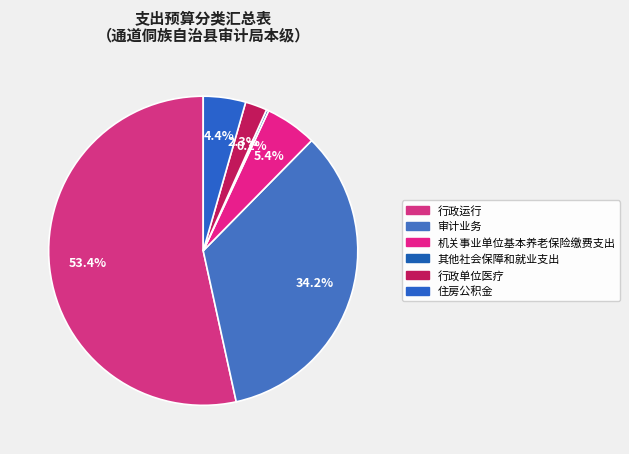

What is the change in value from 行政运行 to 其他社会保障和就业支出?

-371.6